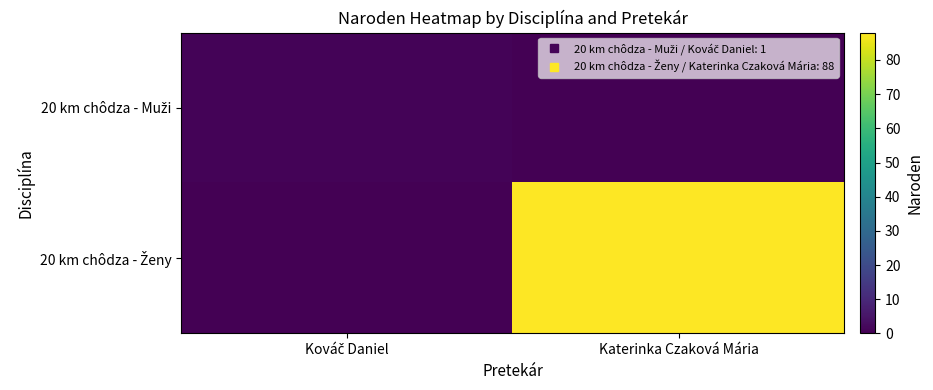

Between Kováč Daniel and Katerinka Czaková Mária, which series saw the biggest shift?

20 km chôdza - Ženy